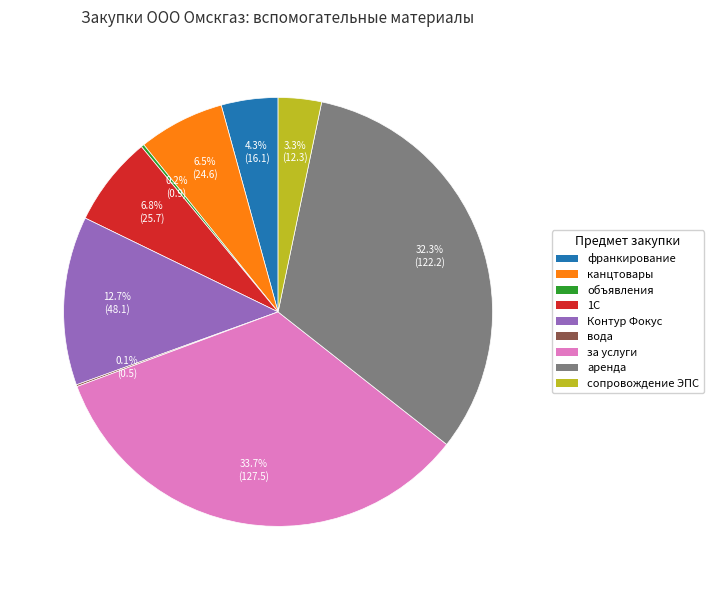

Is there any slice that represents more than half of the pie?

No